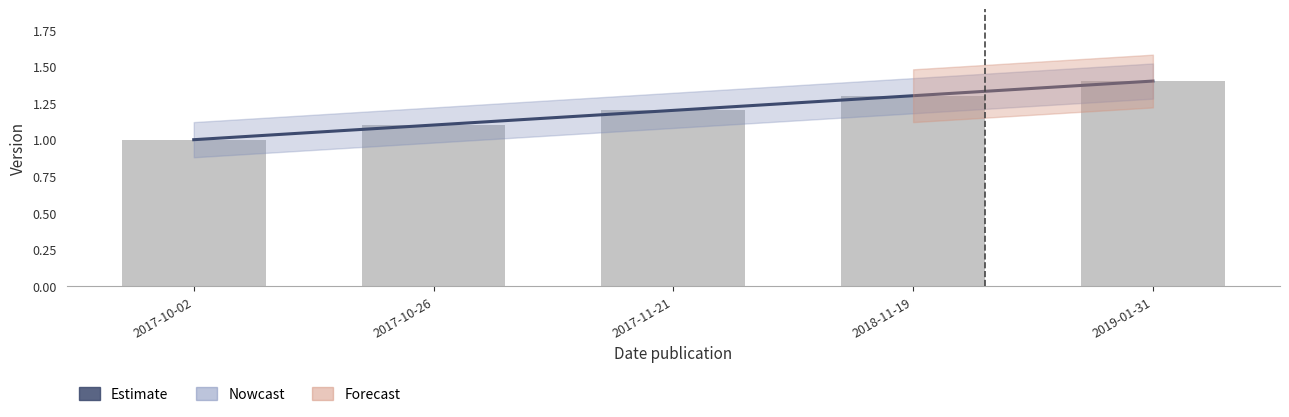

Reading left to right, transcribe all the data shown in this chart.

1.0	1.1	1.2	1.3	1.4